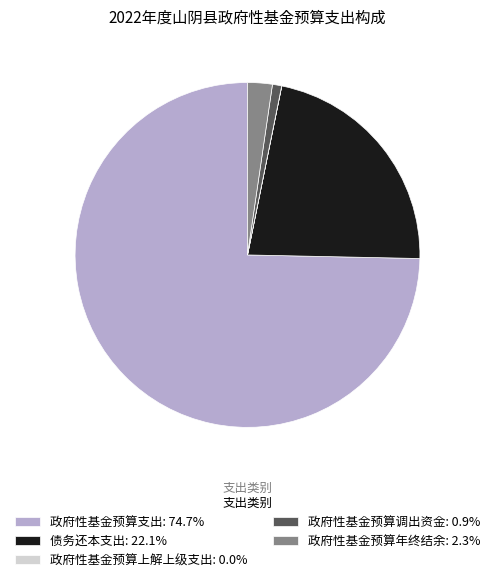

Is the sum of 政府性基金预算年终结余: 2.3% and 政府性基金预算支出: 74.7% greater than half?

Yes